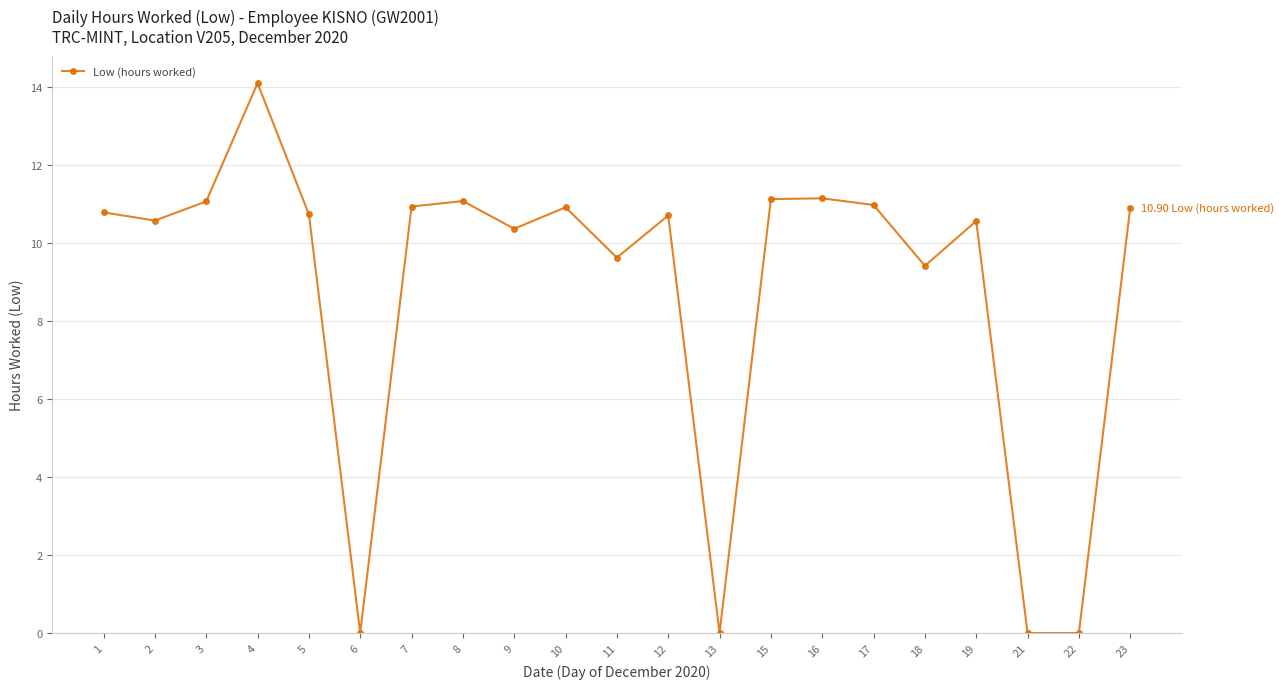

How many points are higher than both their immediate neighbors (excluding endpoints)?

6